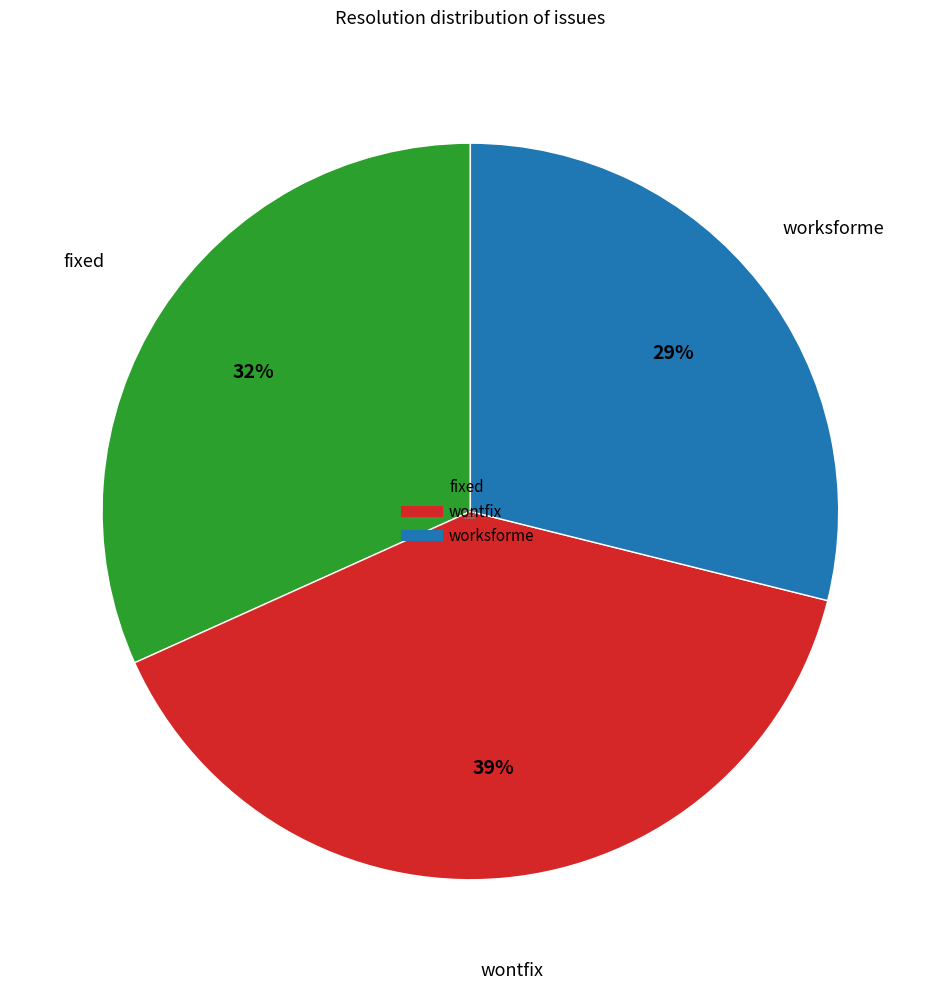

Rank the categories by value from highest to lowest.

wontfix, fixed, worksforme